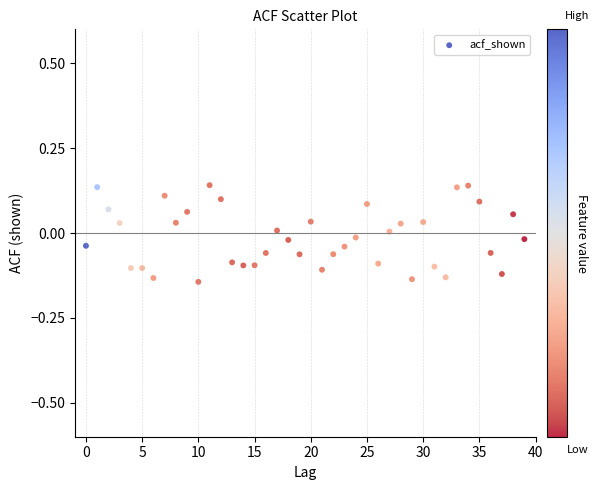

What is the range of Y values (max minus min)?

0.3